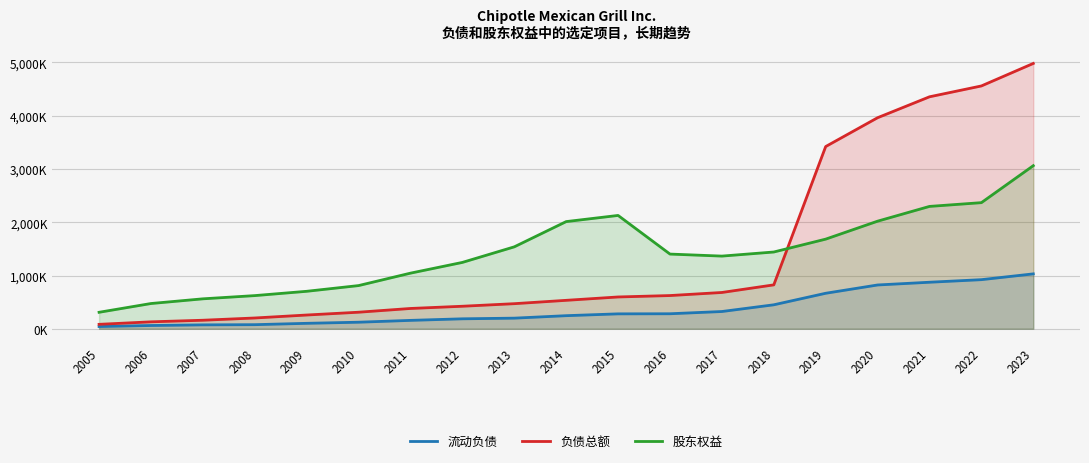

Which series has the largest total across all categories?

股东权益